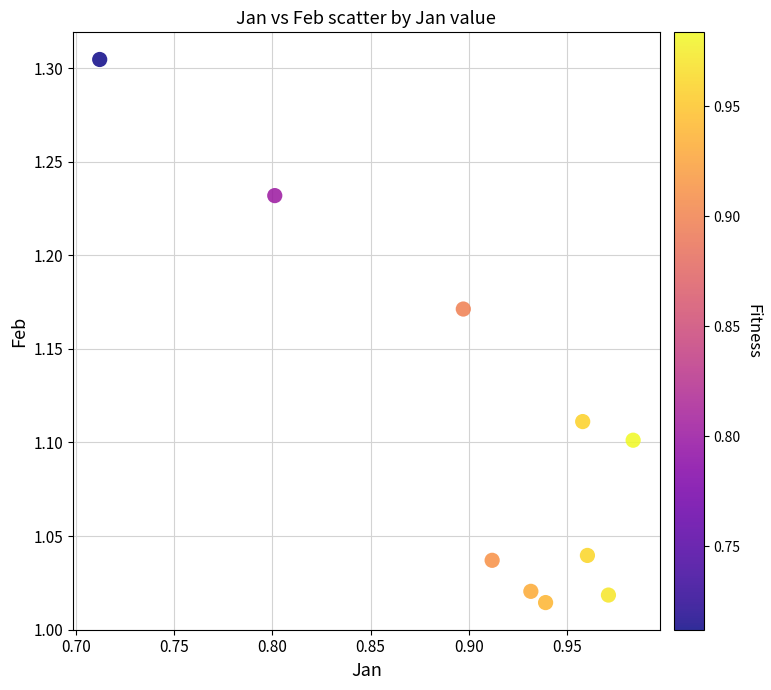

What is the range of Y values (max minus min)?

0.3